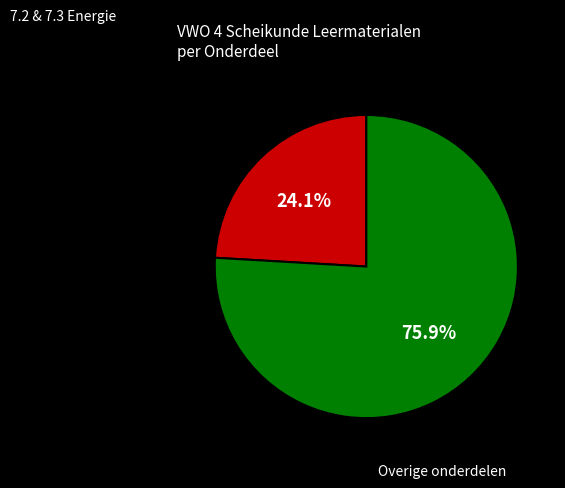

Is there a majority slice in this chart?

Yes